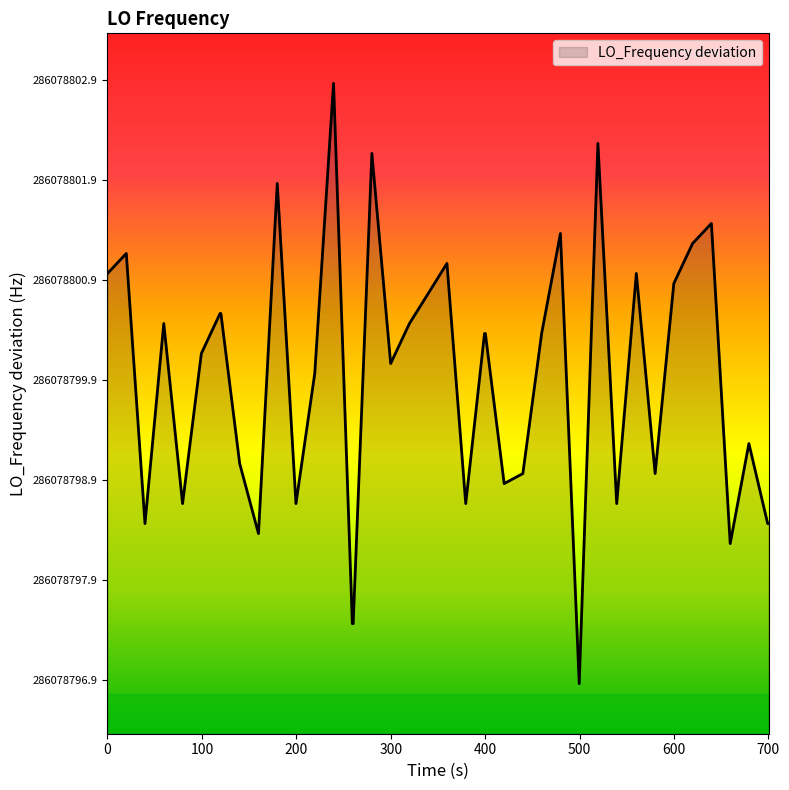

Does the chart display data point markers on the line(s)?

No